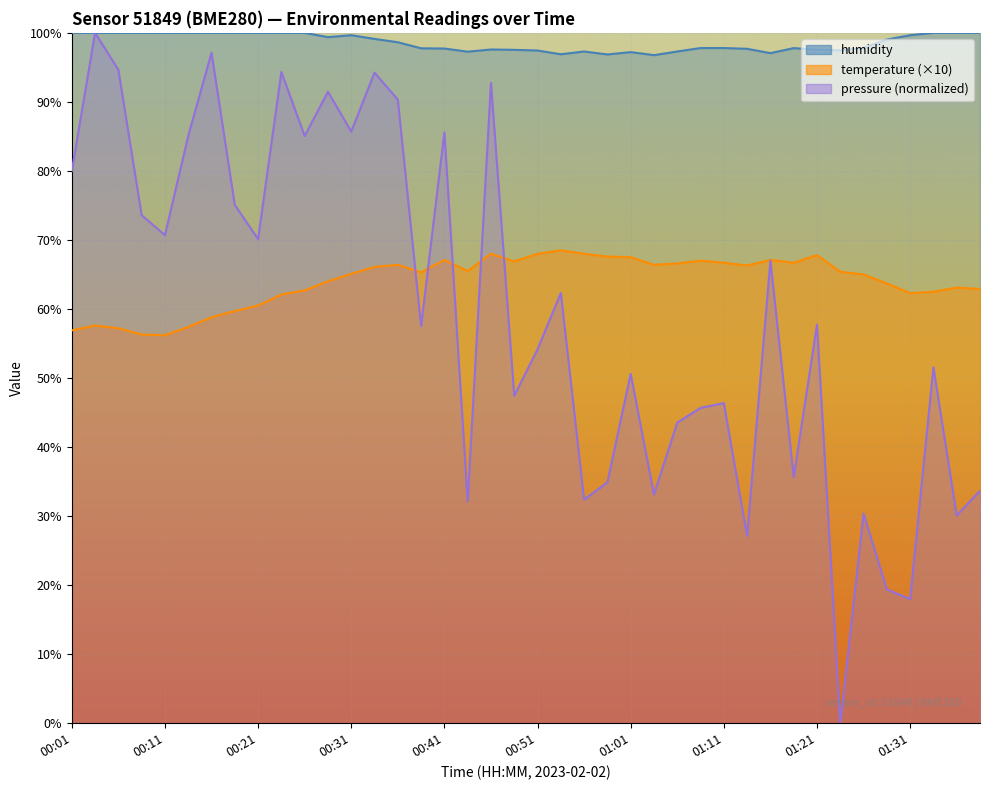

True or false: temperature and humidity intersect in this chart.

False